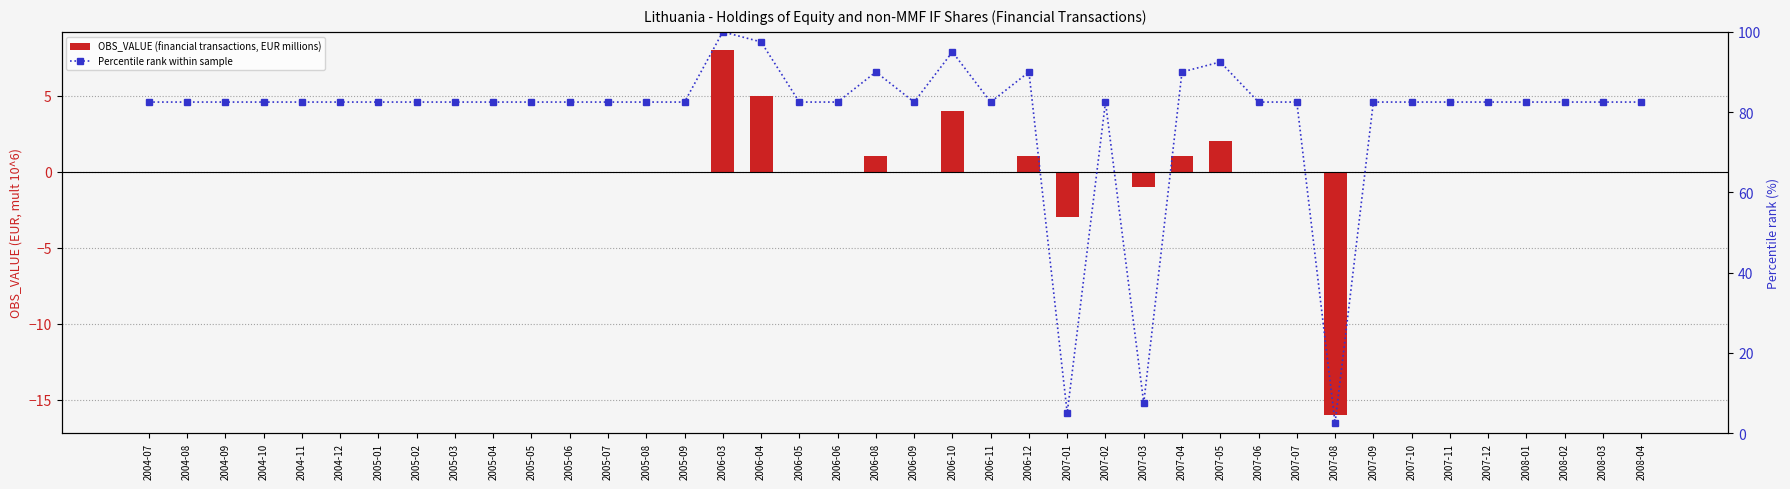

What is the average value of the Percentile rank within sample series?

78.6